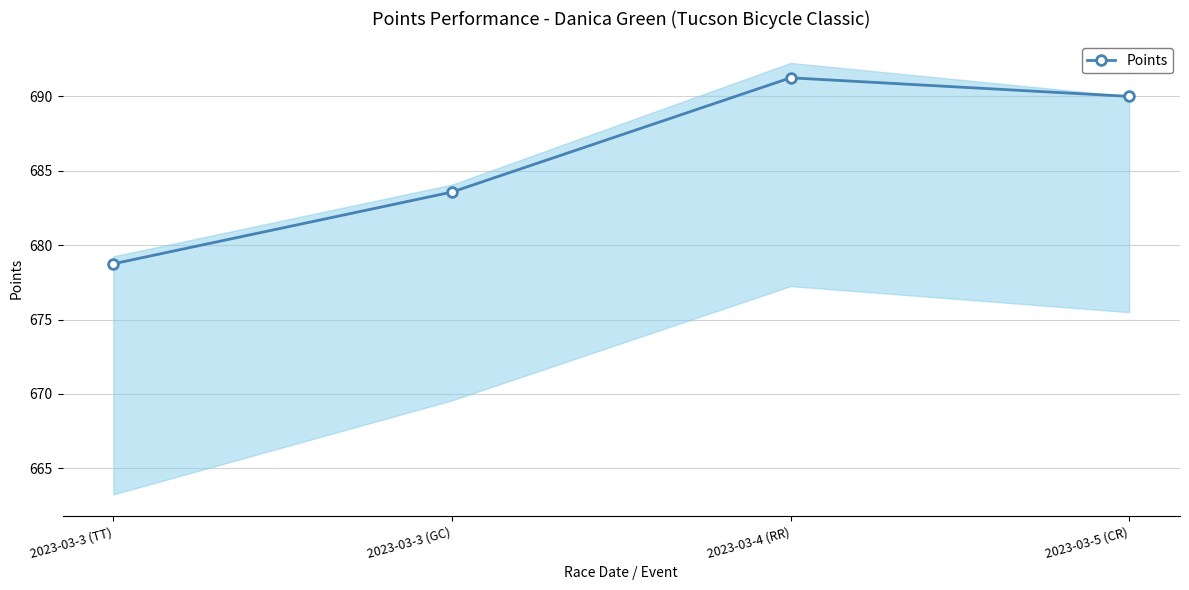

What is the smallest value displayed?

678.8